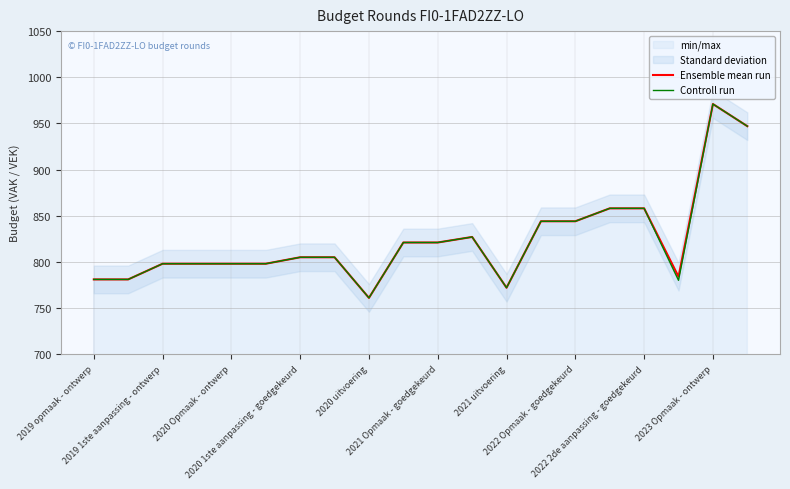

The Ensemble mean run series shows 281 at 2021 Opmaak - goedgekeurd. True or false?

False